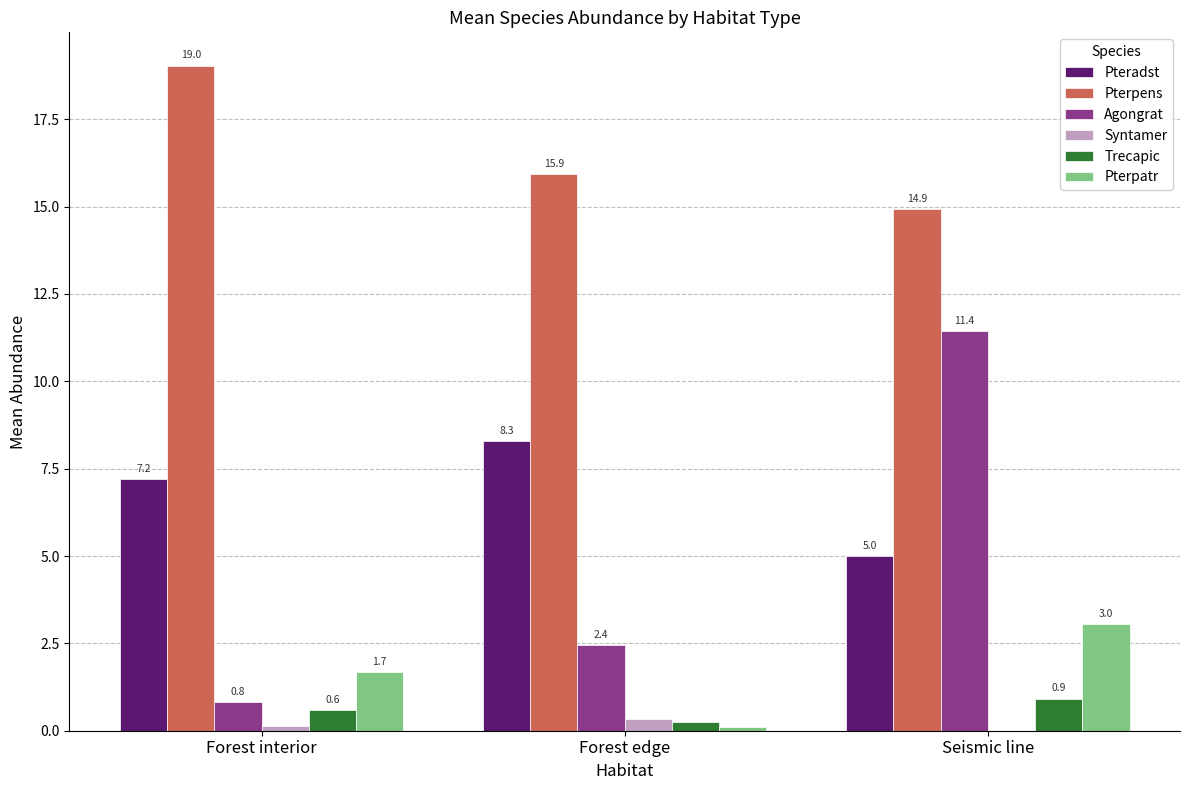

At which category is the sum across all series the highest?

Seismic line